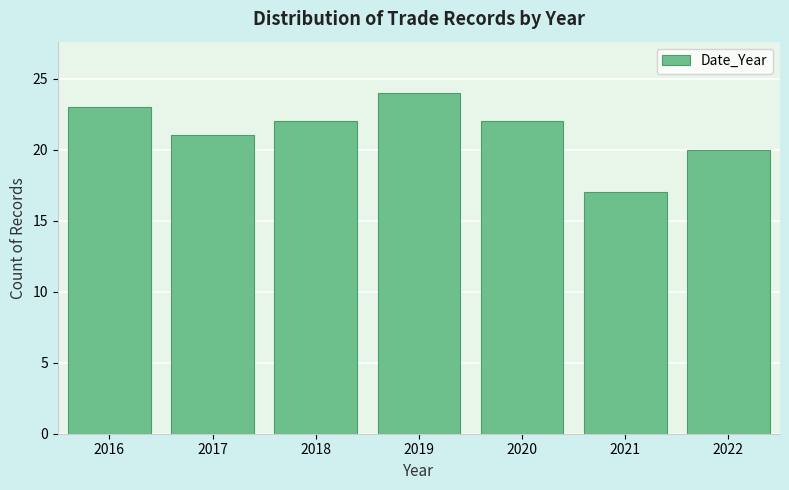

Reading left to right, what are all the values shown in this chart?

23	21	22	24	22	17	20